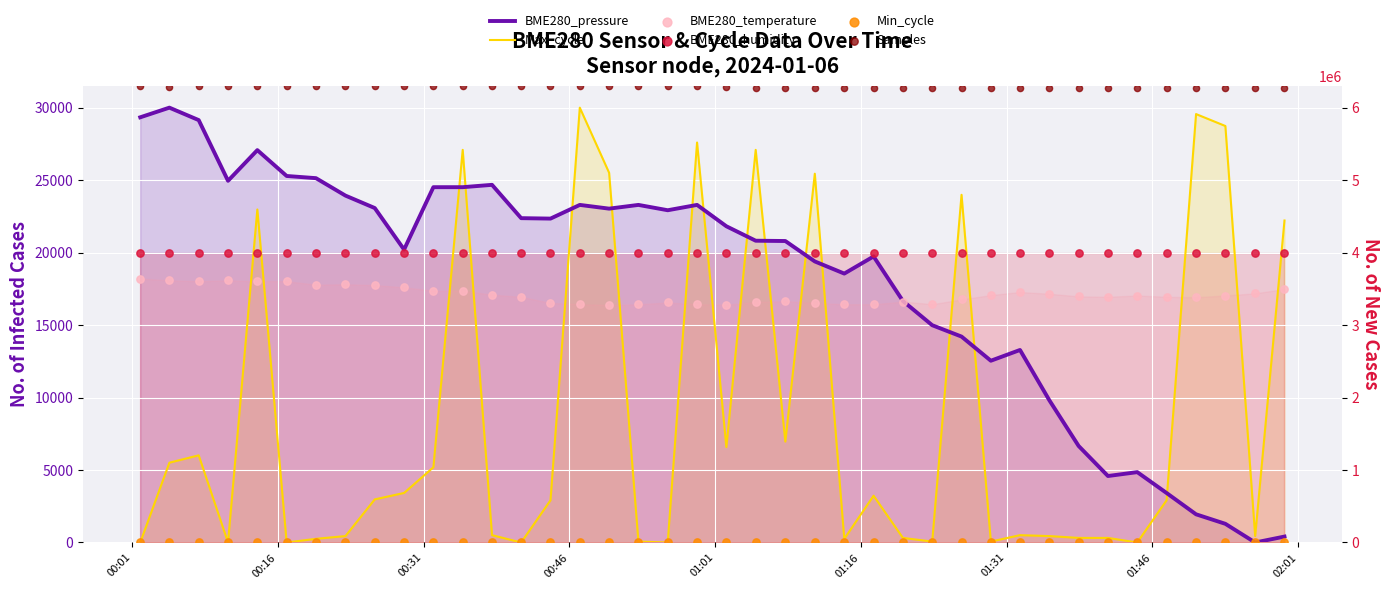

Is the value of BME280_temperature at 9 greater than the value of Samples at 00:01?

No